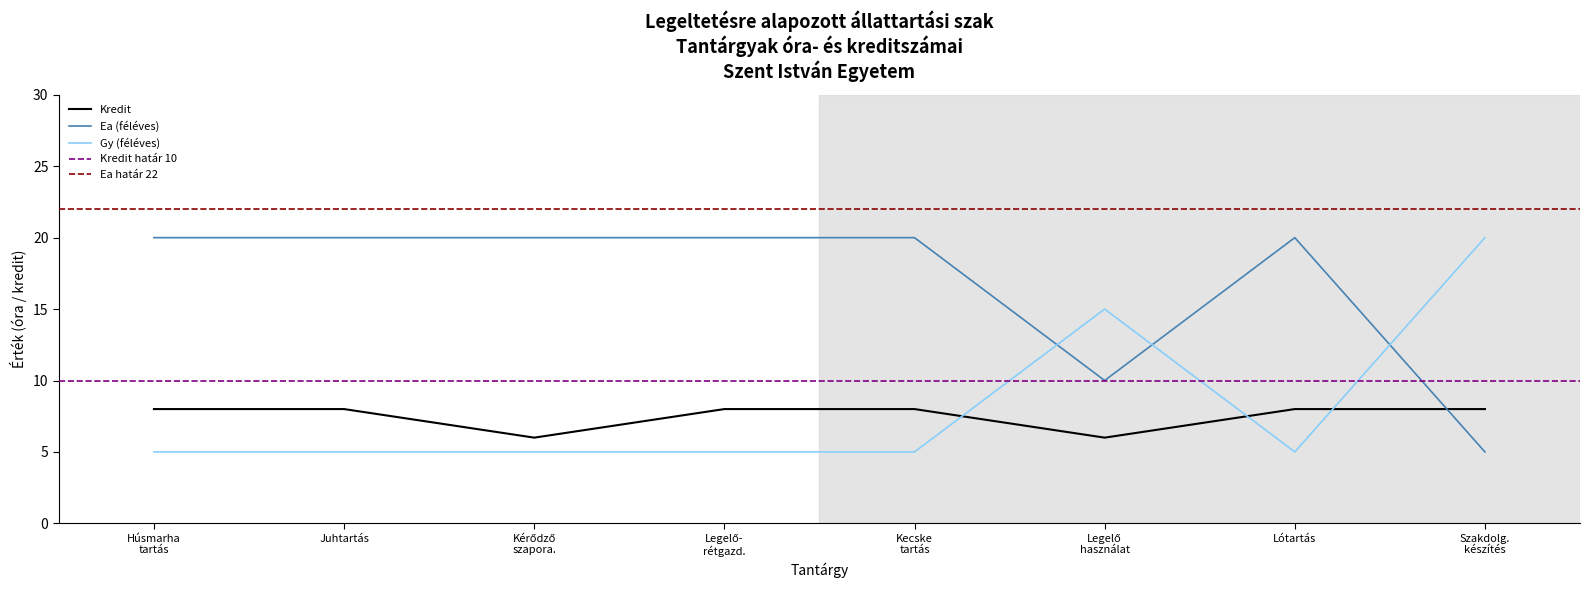

How many lines are shown in the chart?

3